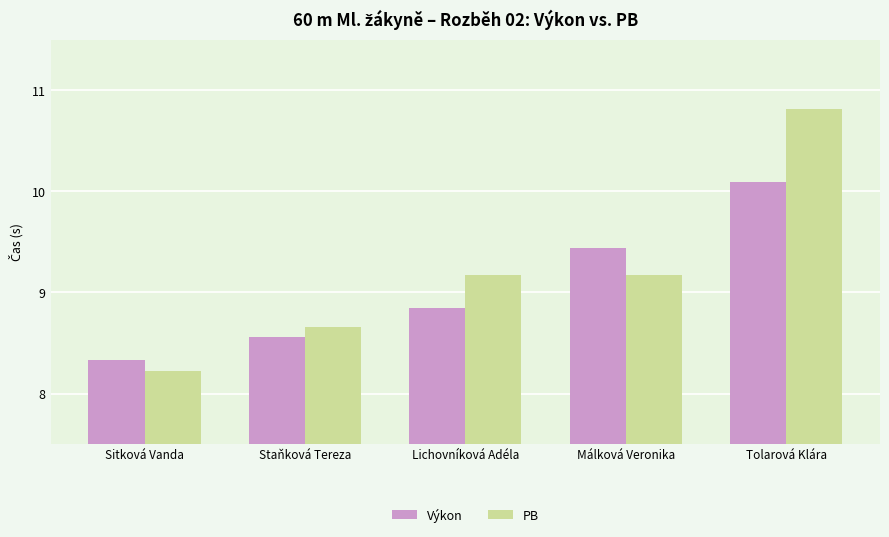

Read the Výkon value at Staňková Tereza.

8.6